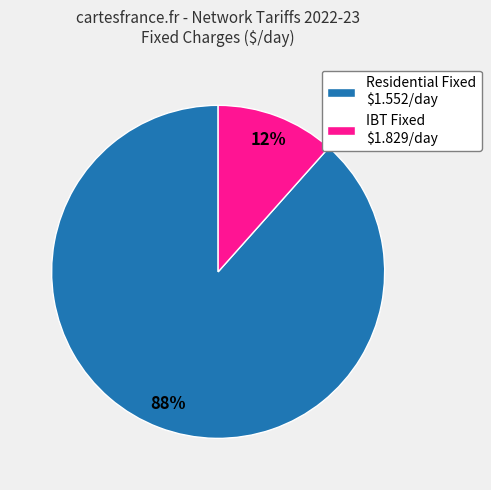

Is there any slice that represents more than half of the pie?

Yes